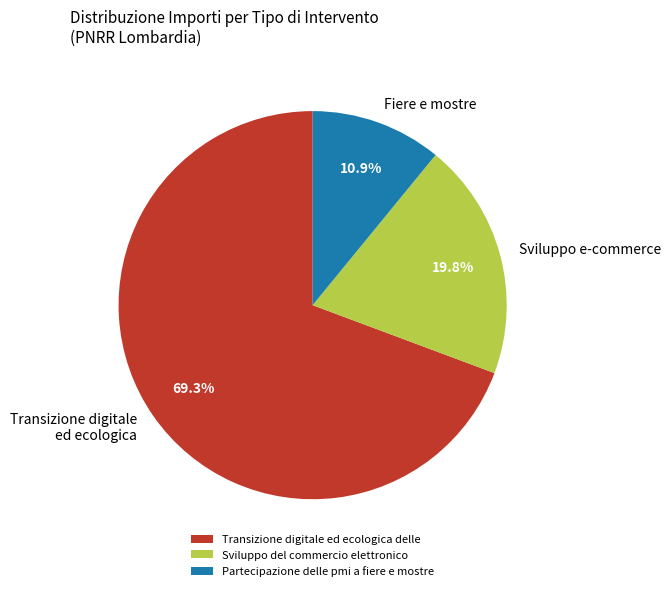

Approximately how many times larger is the value at Partecipazione delle pmi a fiere e mostre compared to Sviluppo del commercio elettronico?

0.6